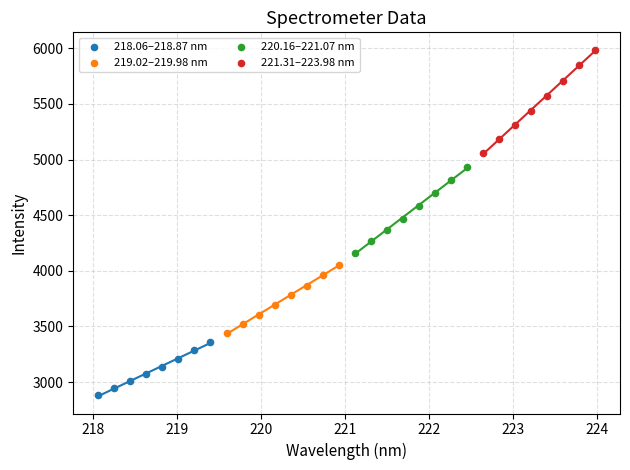

Which series contains the highest Y value?

221.31–223.98 nm